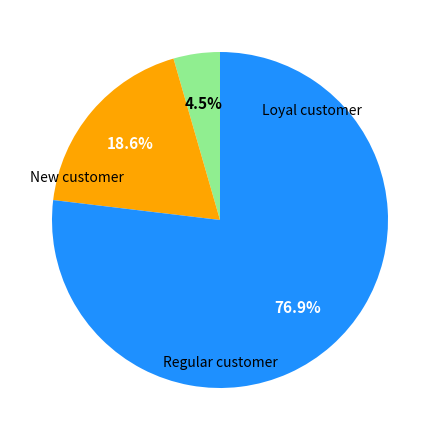

Is there any slice that represents more than half of the pie?

Yes